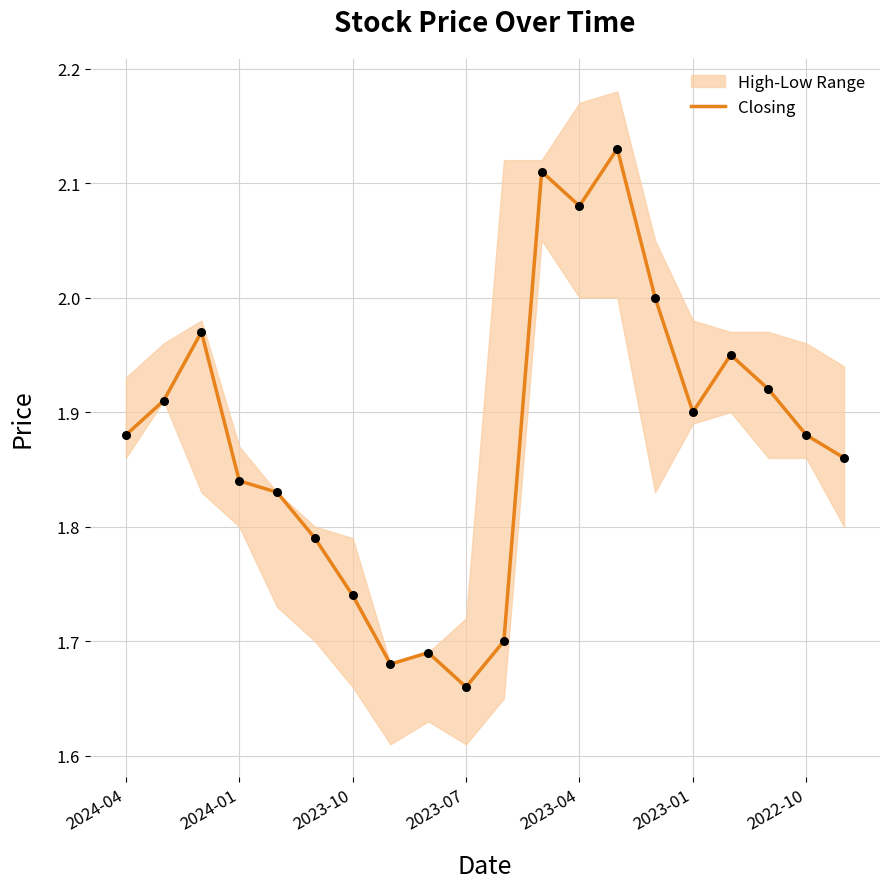

Between 13 and 16, which is larger?

13